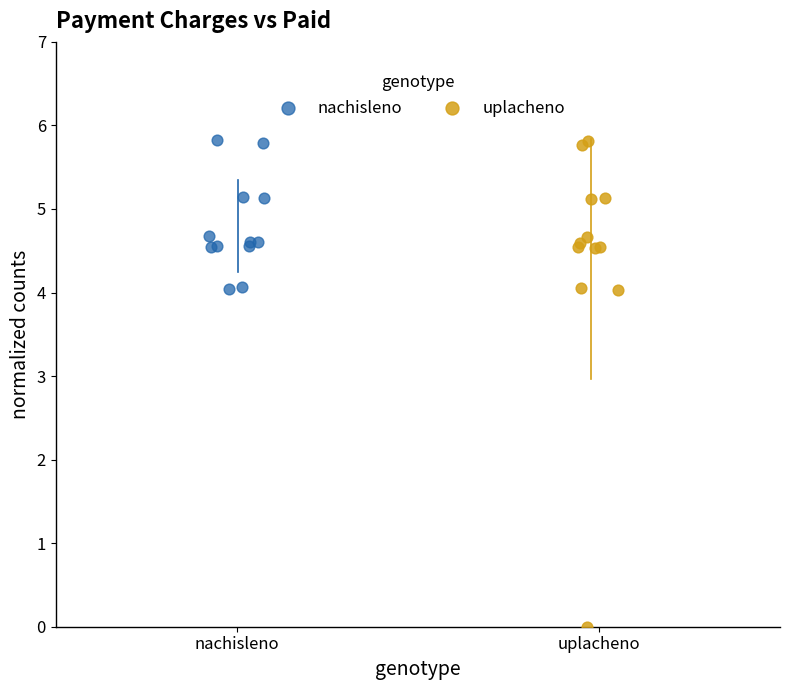

Which series has the largest Y range (max minus min)?

uplacheno